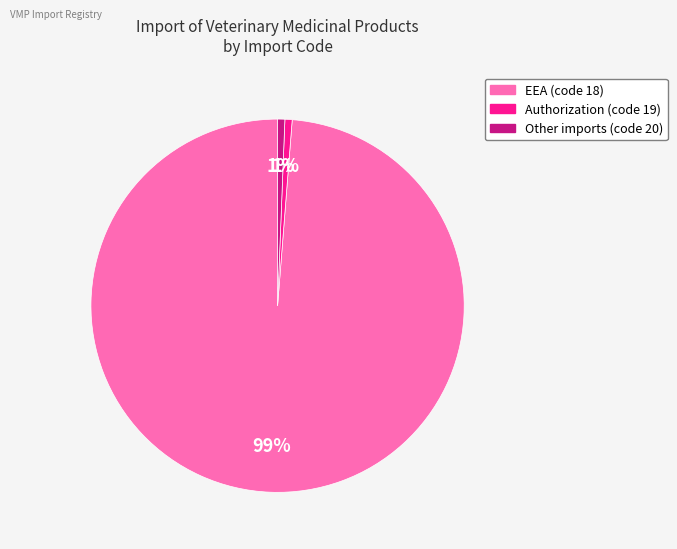

Is there any slice that represents more than half of the pie?

Yes